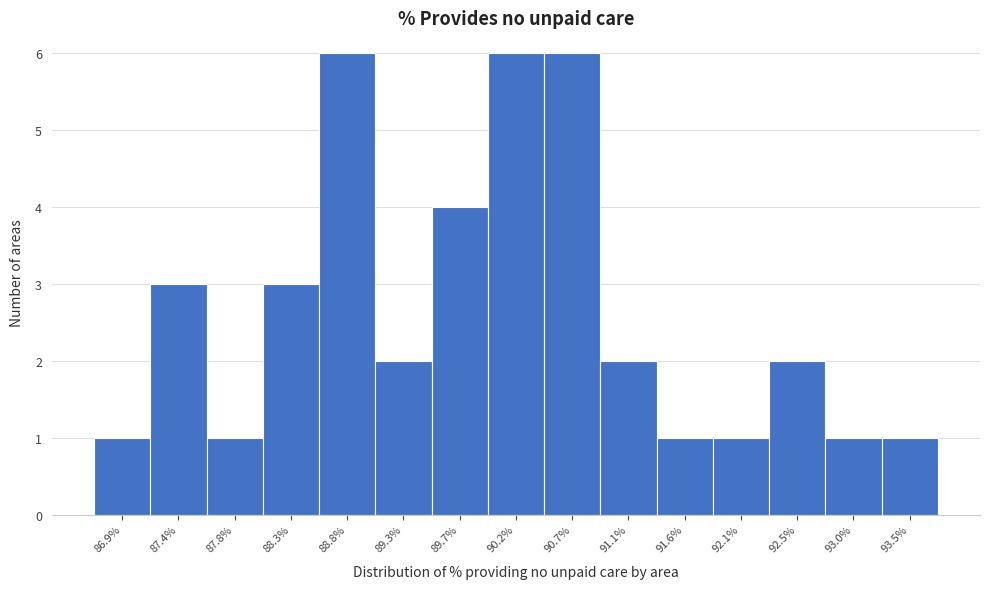

Reading right to left, what are all the values shown in this chart?

93.5%=1	93.0%=1	92.5%=2	92.1%=1	91.6%=1	91.1%=2	90.7%=6	90.2%=6	89.7%=4	89.3%=2	88.8%=6	88.3%=3	87.8%=1	87.4%=3	86.9%=1